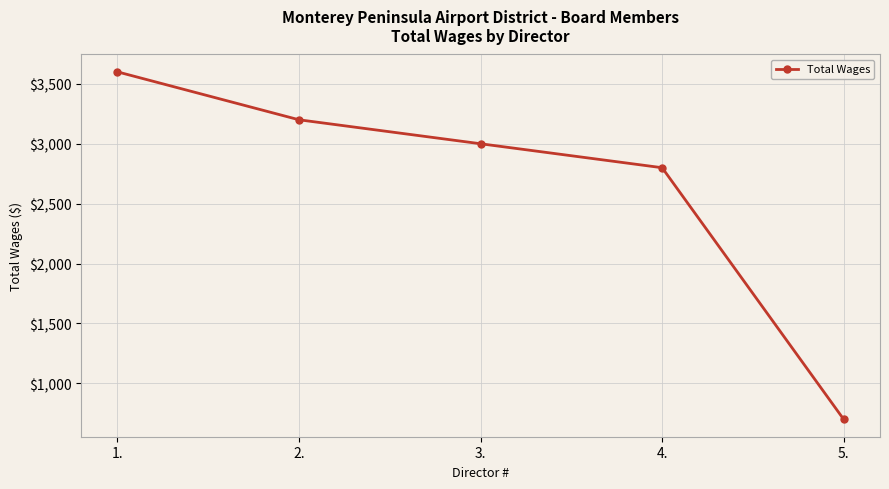

Is it true that the value at 2. is 3200?

True